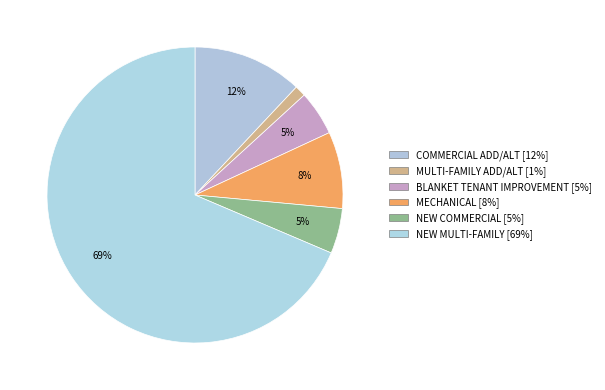

Count the number of slices in the pie.

6